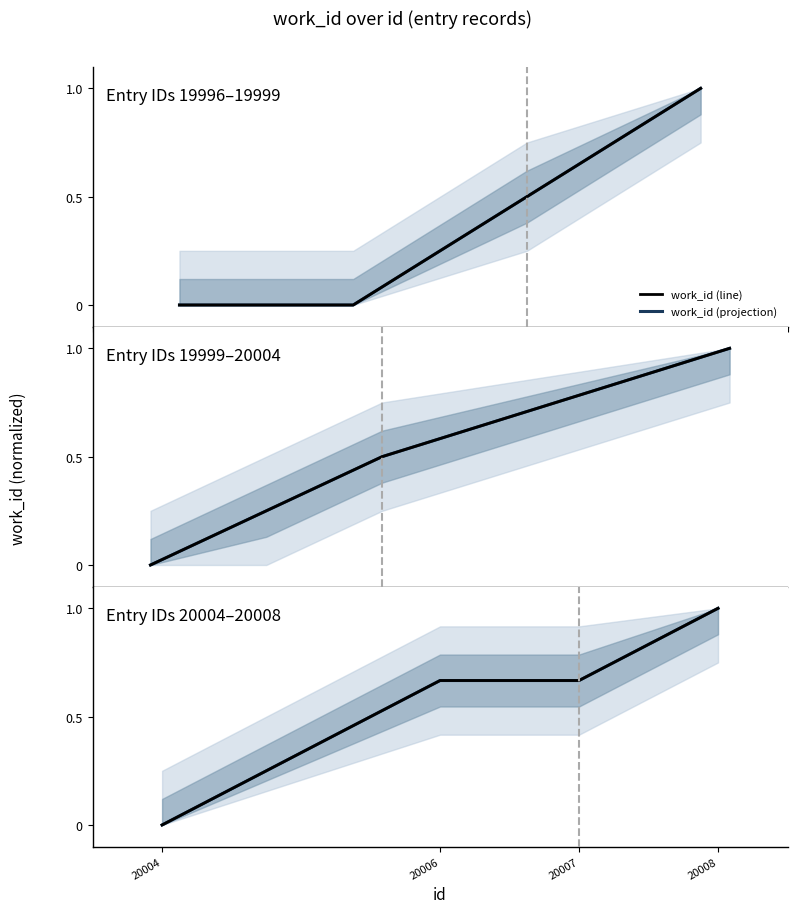

Between 20007 and 20004, which is larger?

20007